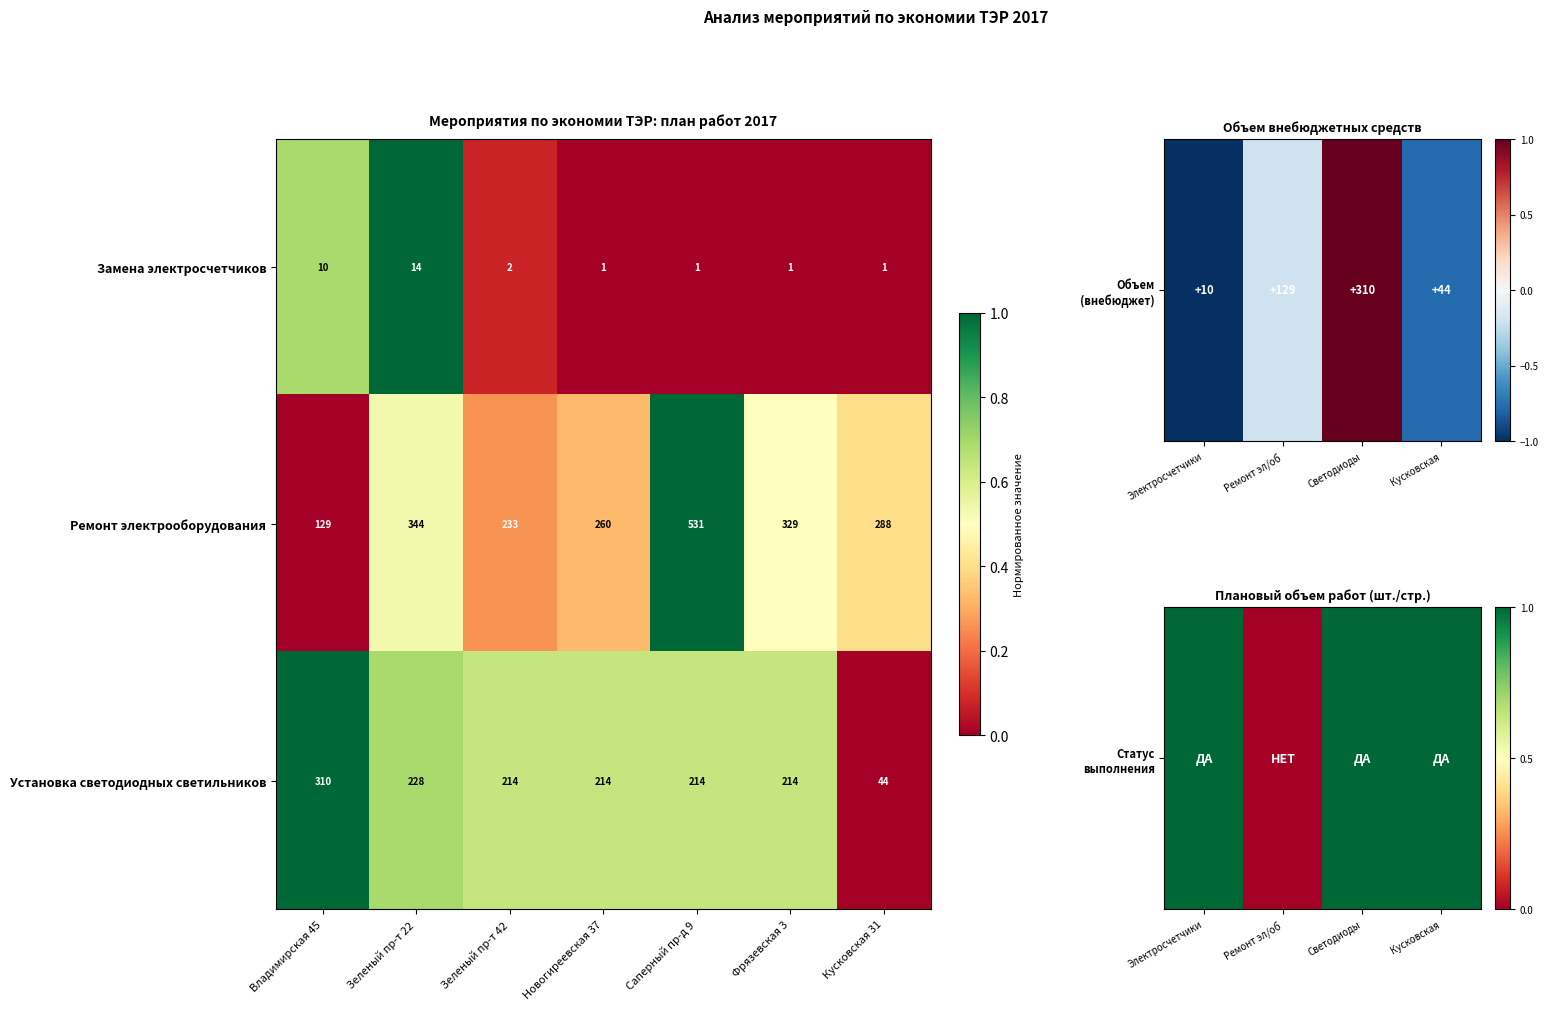

Reading right to left, what are all the values shown in this chart?

Замена электросчетчиков: 1	1	1	1	2	14	10
Ремонт электрооборудования: 288	329	531	260	233	344	129
Установка светодиодных светильников: 44	214	214	214	214	228	310